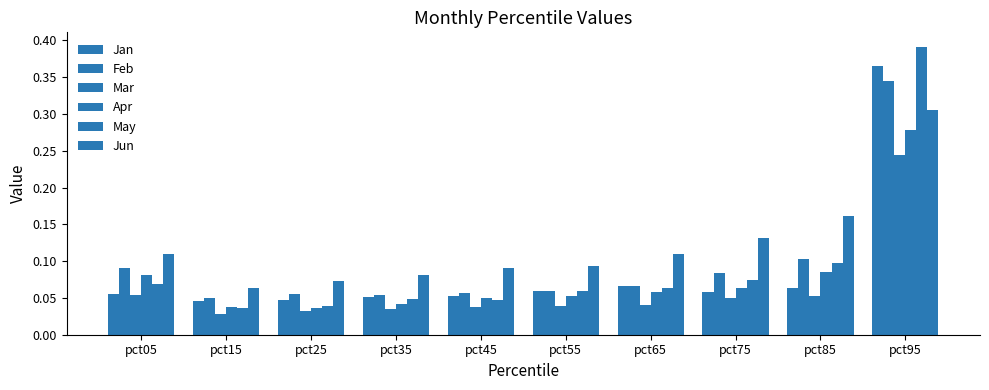

How many bars are there in total?

60